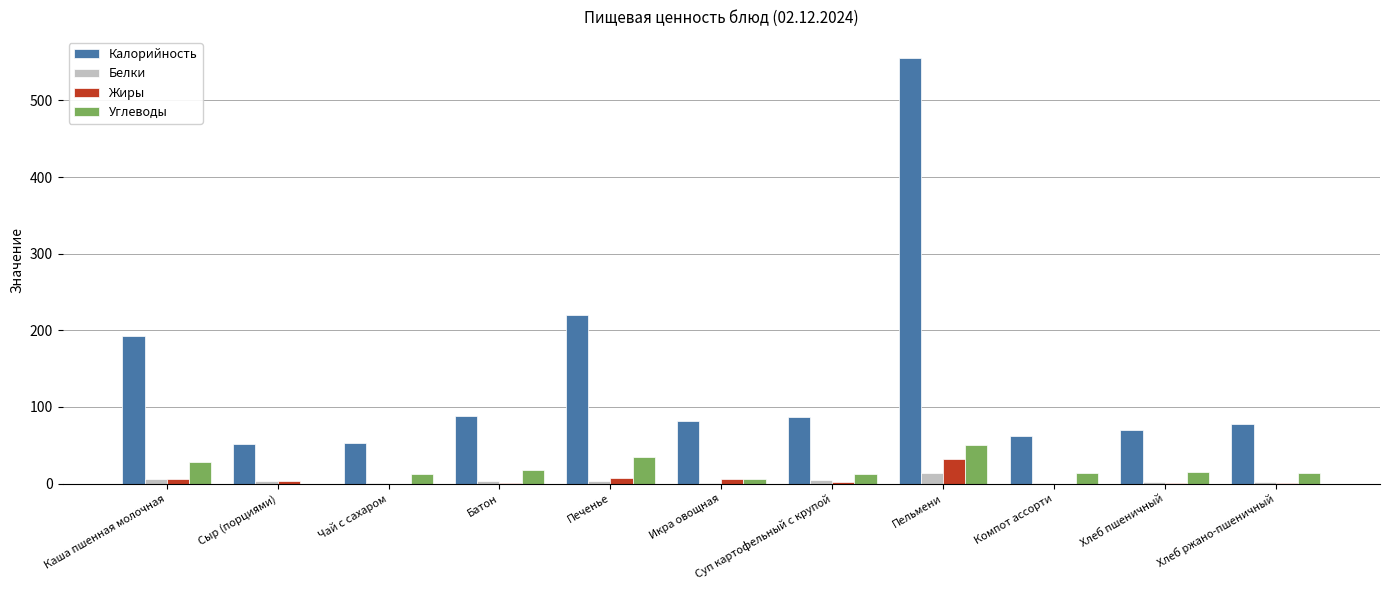

At which category is the sum across all series the highest?

Пельмени